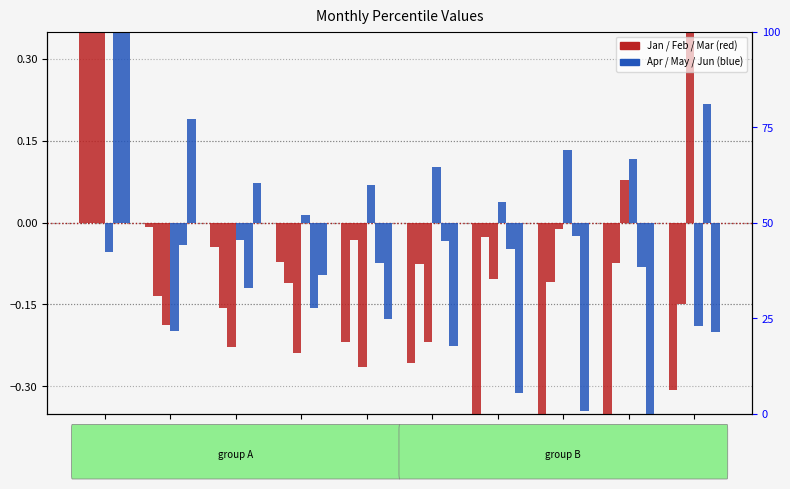

What is the difference between the highest and lowest values at pct15?

0.4